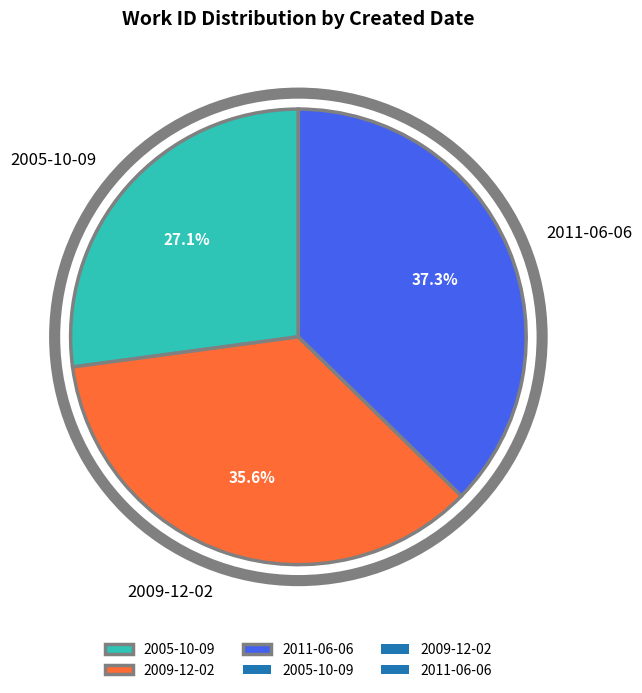

How many slices are in this pie chart?

3